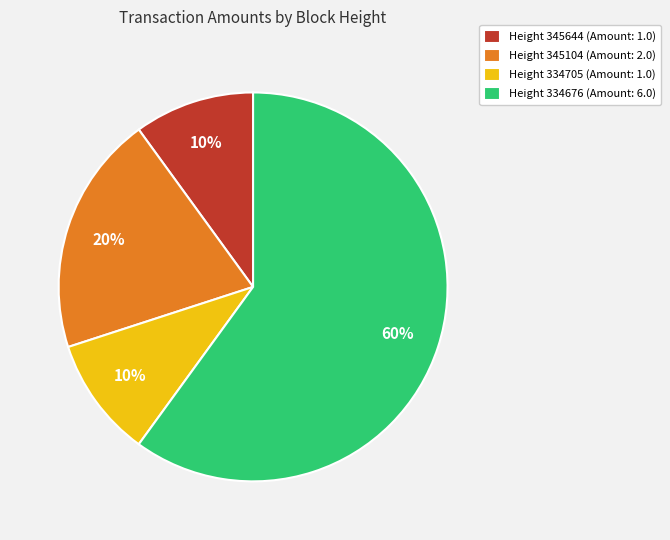

Which slice is the largest?

Height 334676 (Amount: 6.0)